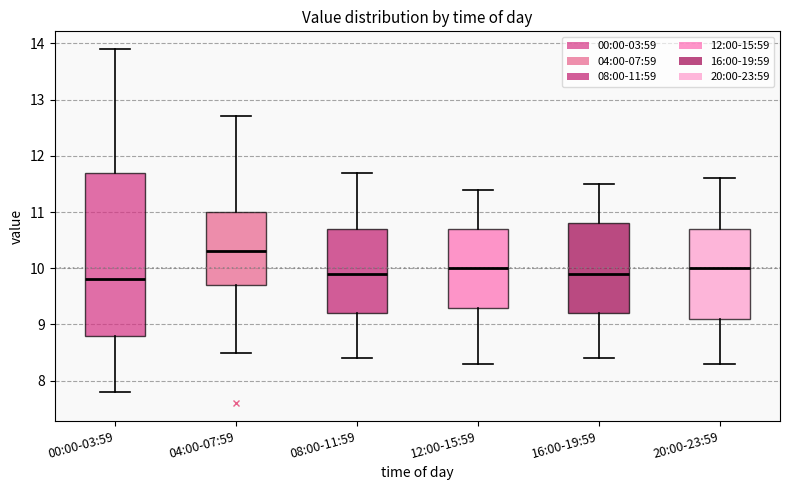

Which box has the highest median line?

04:00-07:59